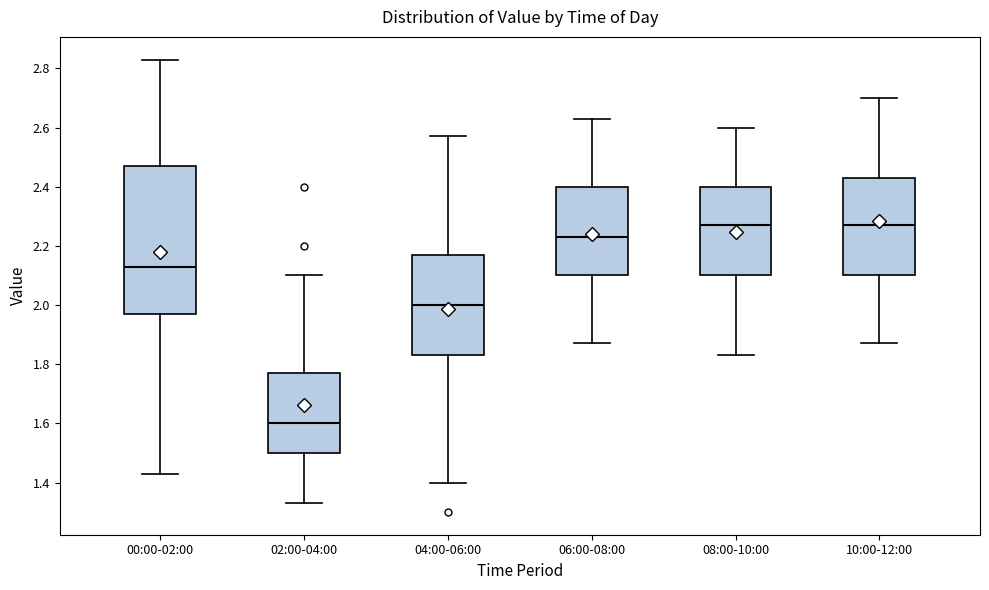

Which box is the tallest, from its lower edge to its upper edge?

00:00-02:00